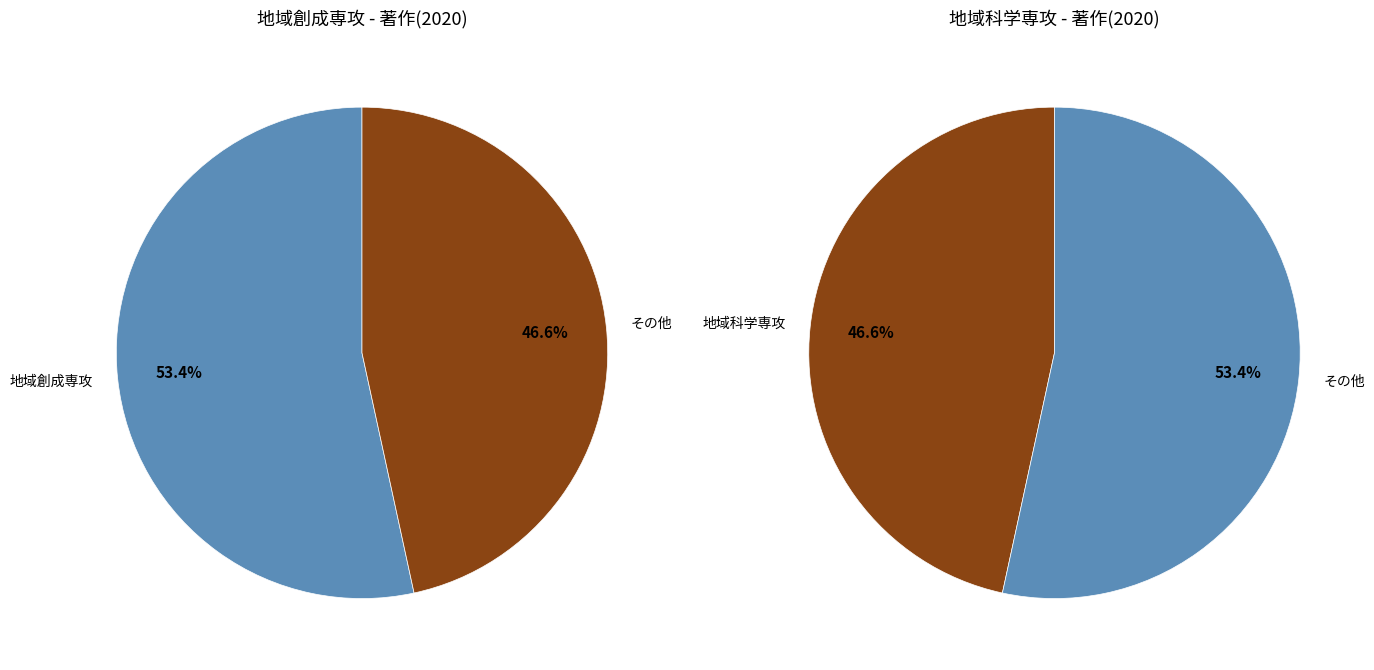

What is the smallest slice in the pie chart?

地域科学専攻